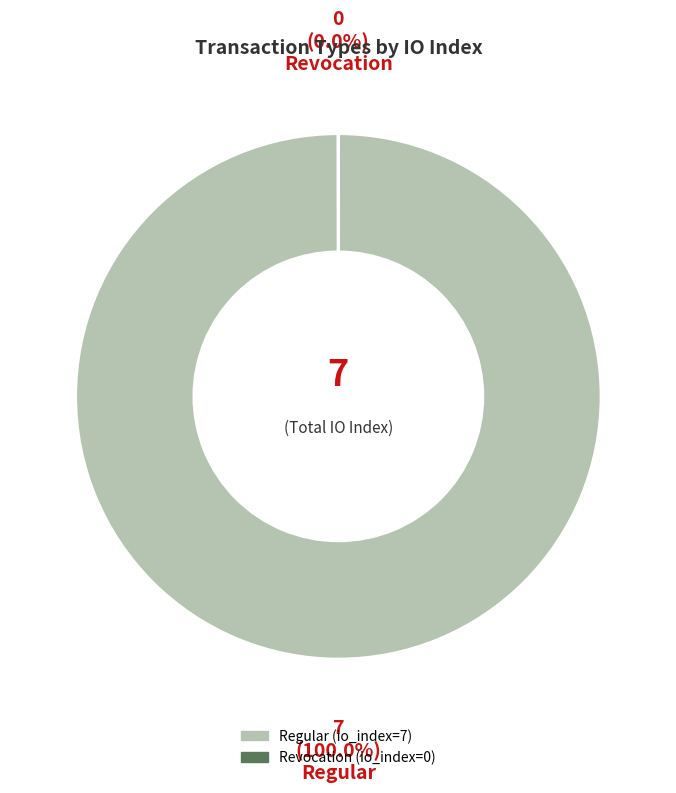

What is the largest slice in the pie chart?

Regular